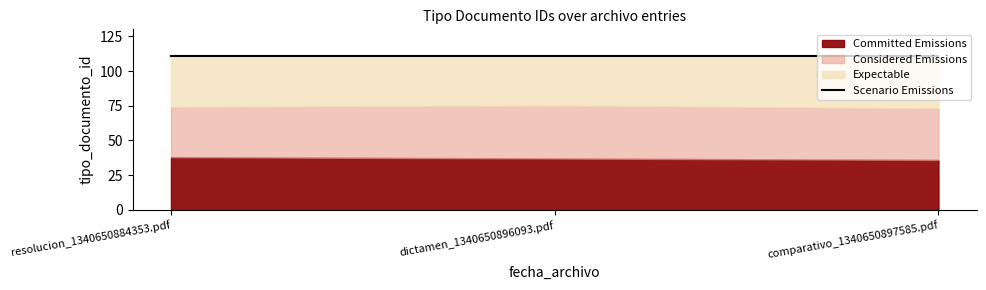

What is the value of the Committed Emissions point at the 1st from the left?

38